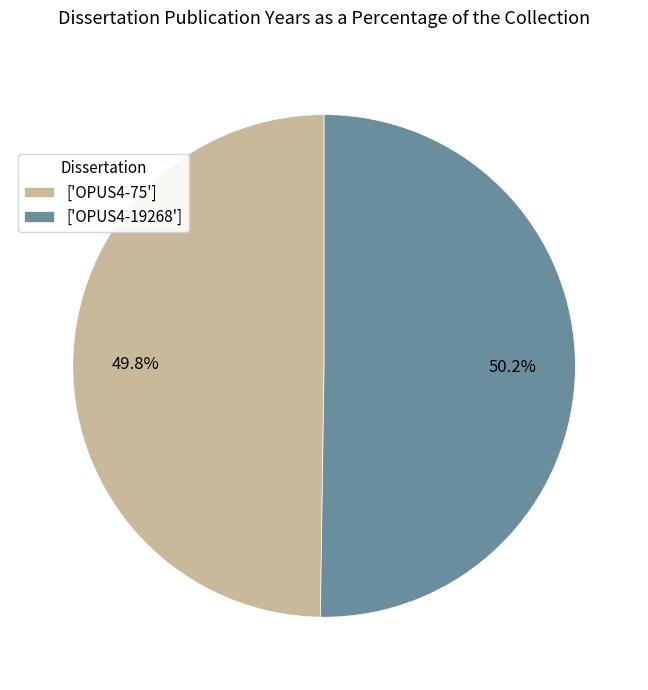

Does any single category account for the majority?

Yes